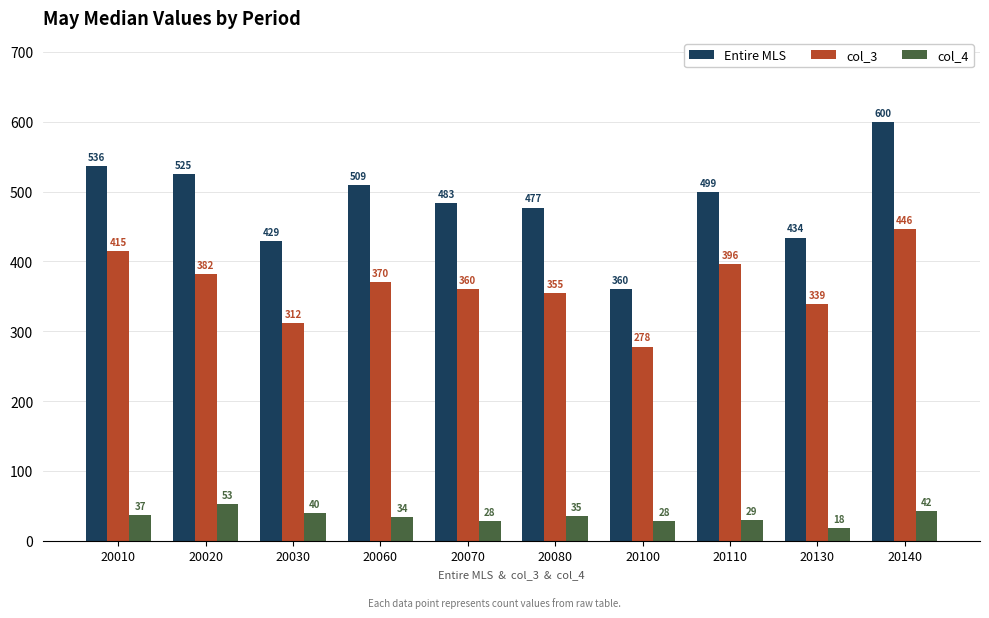

Which series has the widest spread of values?

Entire MLS